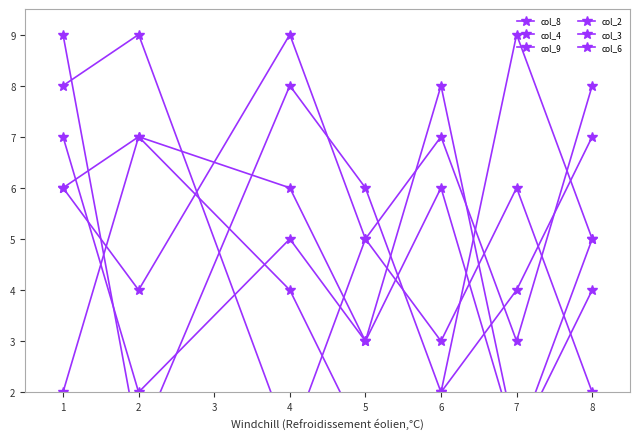

How many series are shown in this chart?

6